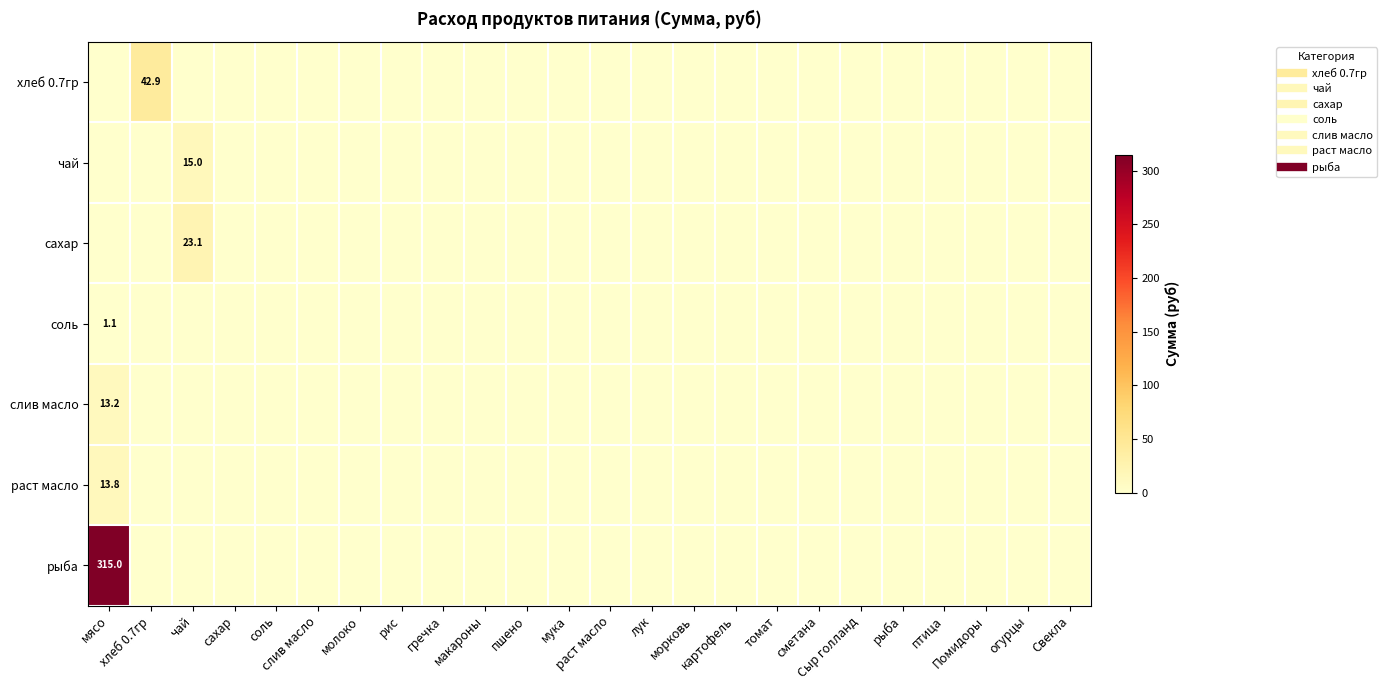

What is the difference between the maximum and second lowest values in the слив масло series?

13.2